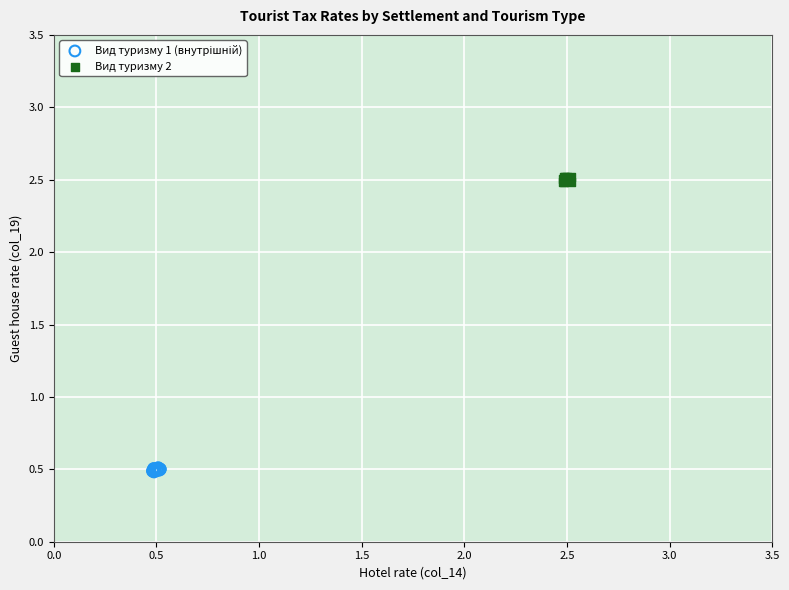

Which series reaches the maximum Y coordinate?

Вид туризму 2